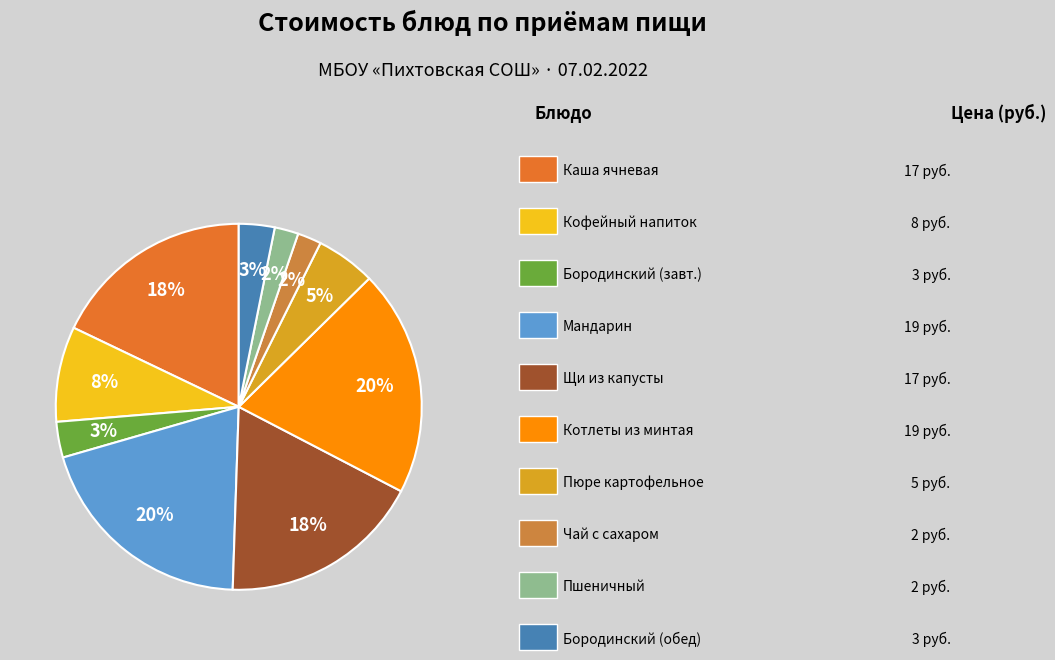

Count the number of slices in the pie.

10